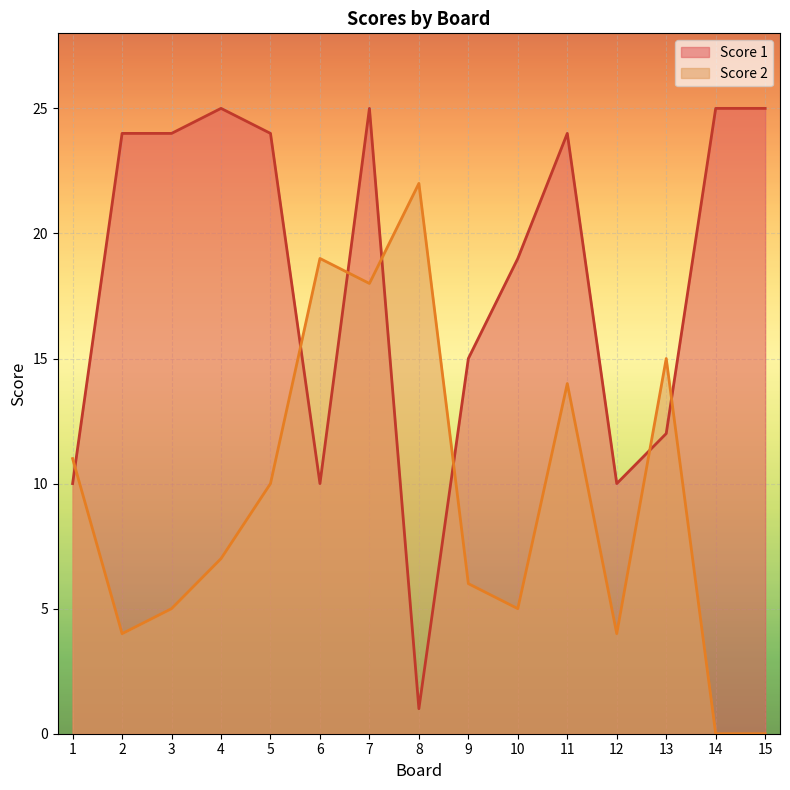

Count the number of categories in the chart.

15